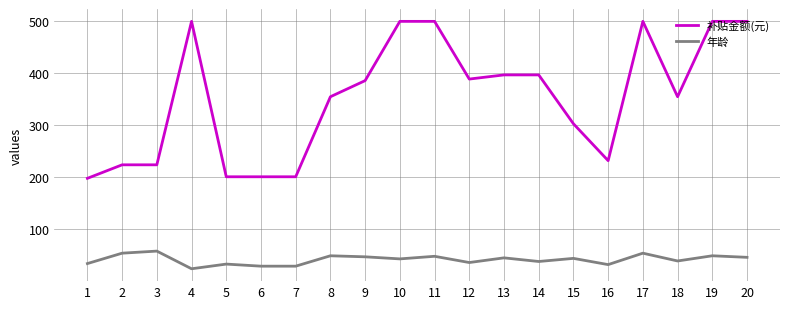

What is the sum of all 年龄 values?

831